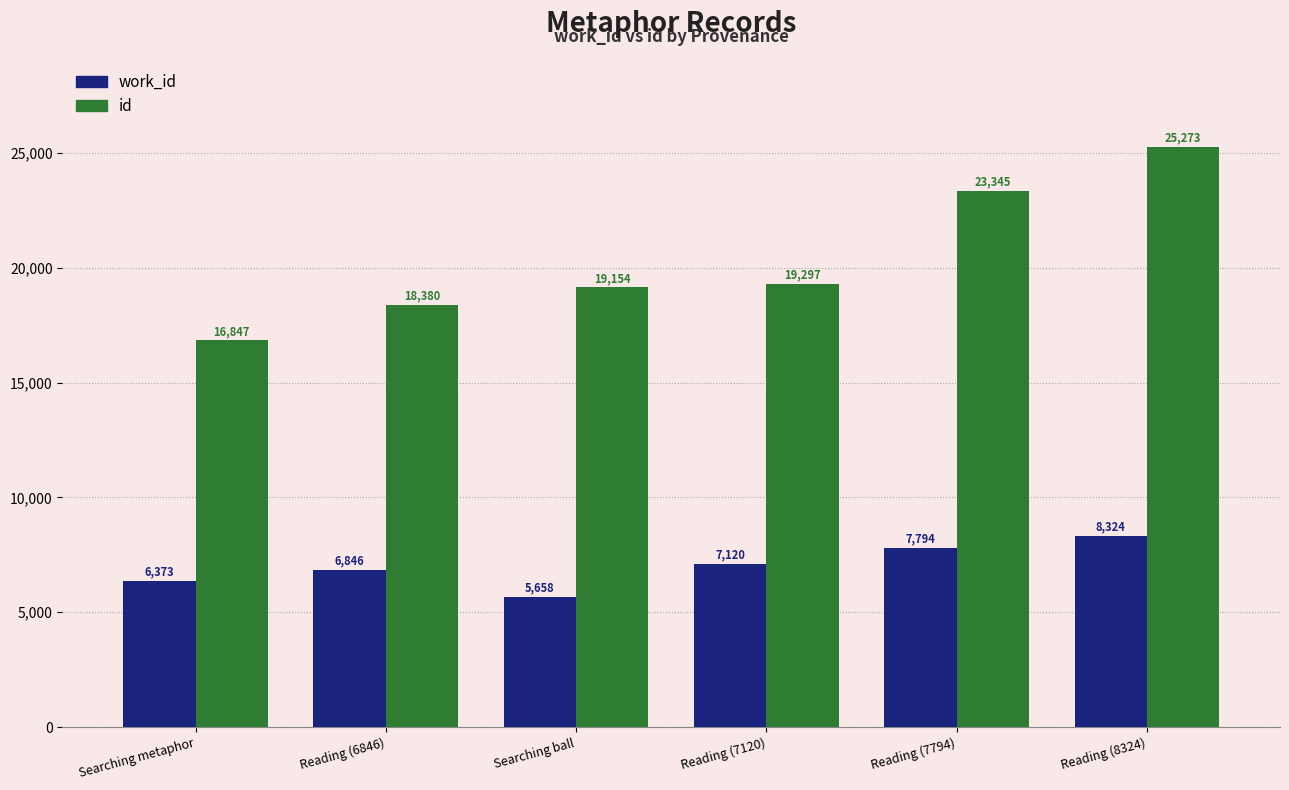

Which category has the lowest value across all series?

Searching ball